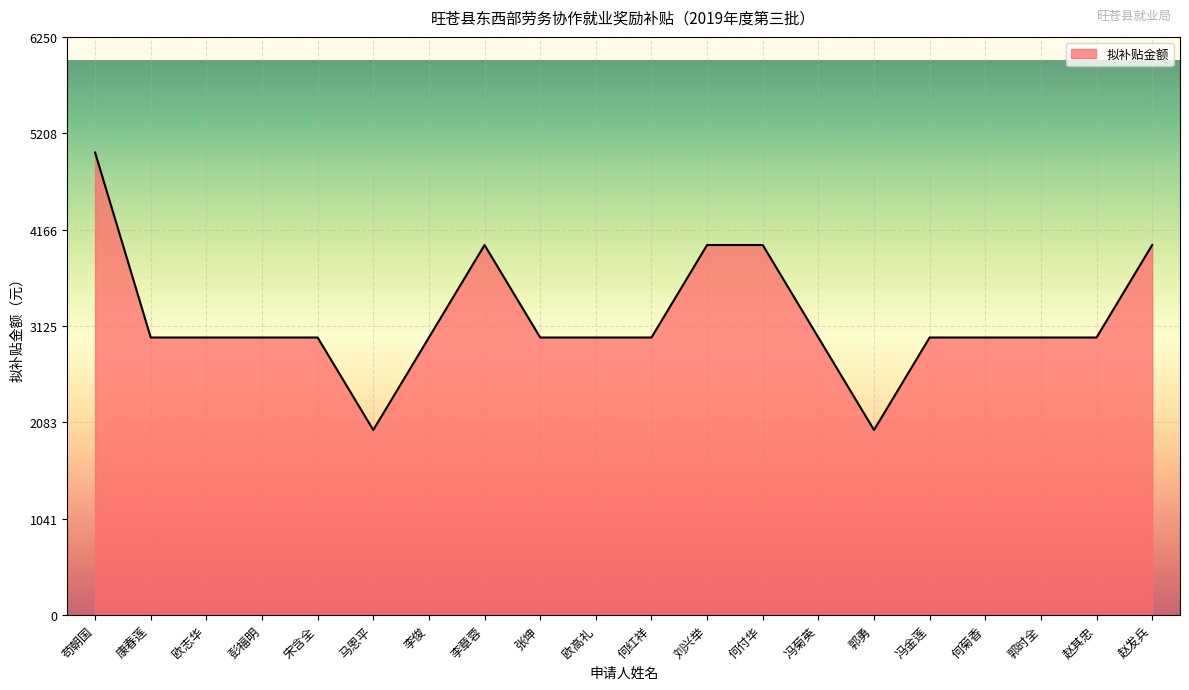

The chart shows a value of 1361 at 李俊. True or false?

False